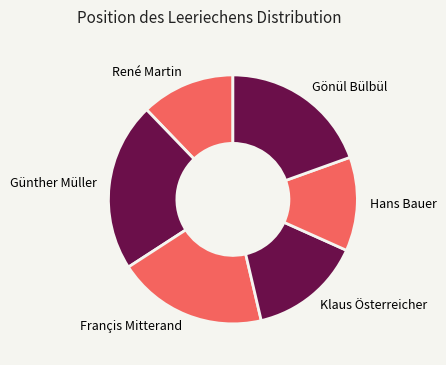

Is it true that Klaus Österreicher is 25% of the pie?

False